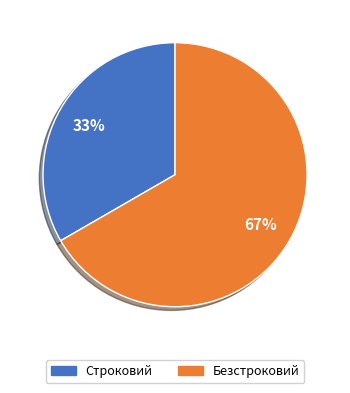

The Безстроковий slice represents 78% of the pie. True or false?

False